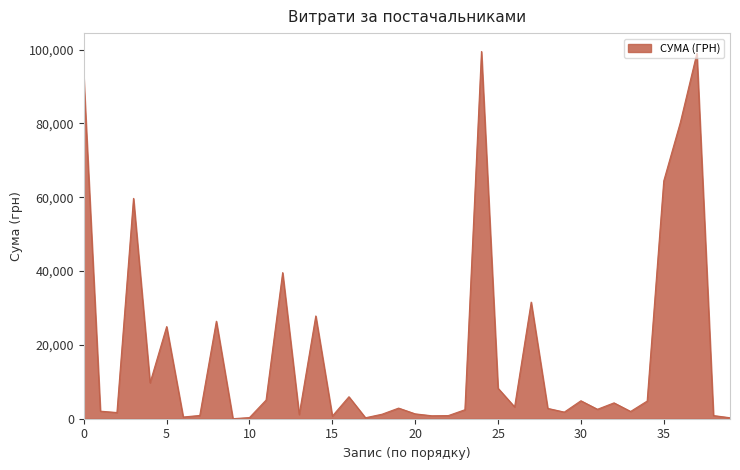

What is the greatest value displayed?

99500.0